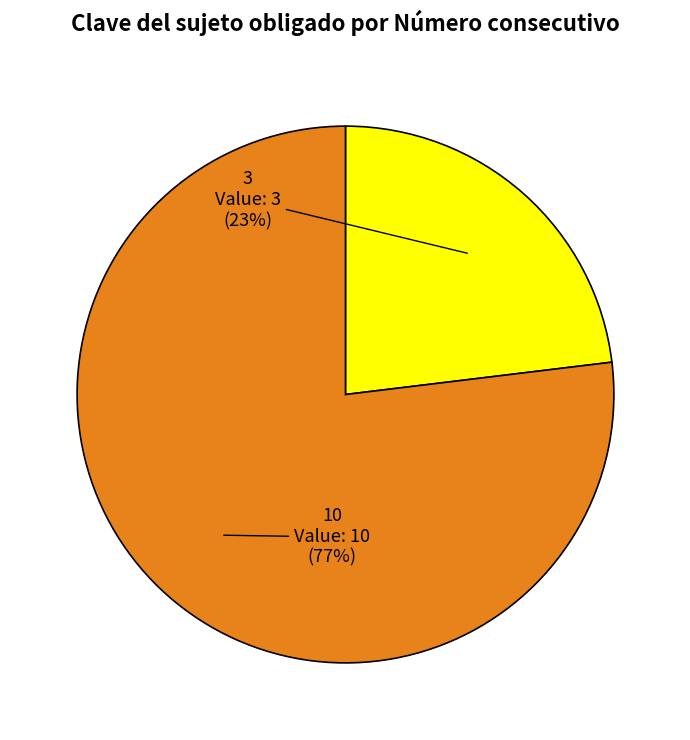

Which category has the biggest portion of the pie?

10